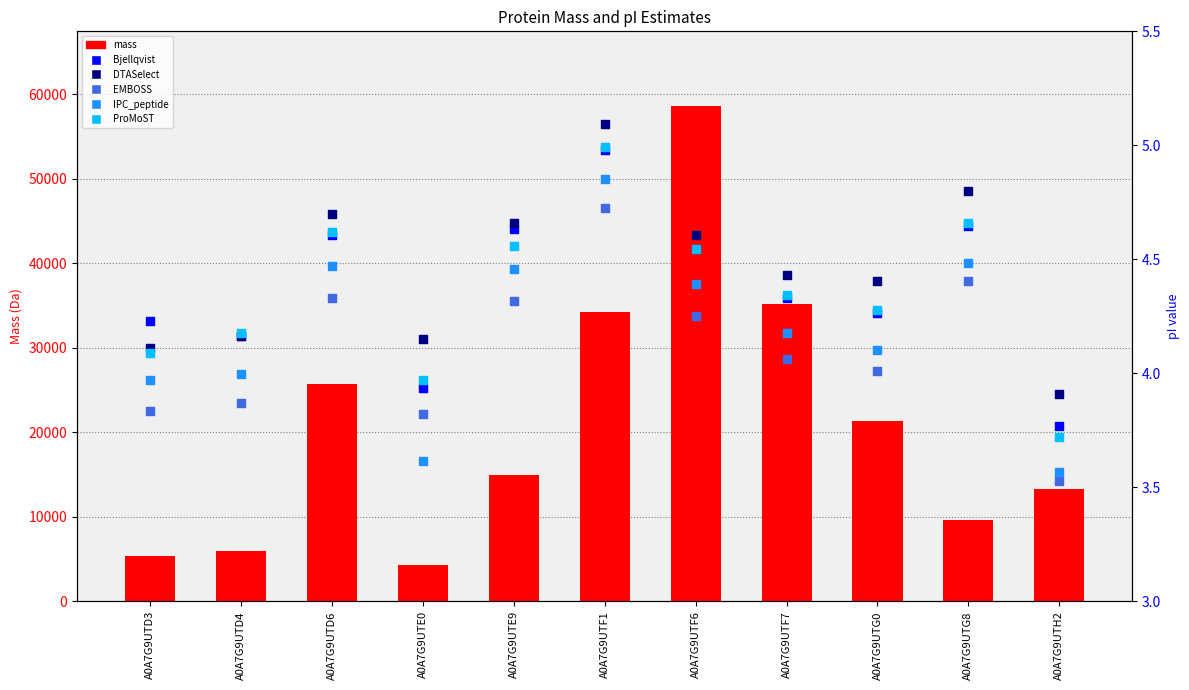

What are all the series names shown in the legend?

mass, Bjellqvist, DTASelect, EMBOSS, IPC_peptide, ProMoST